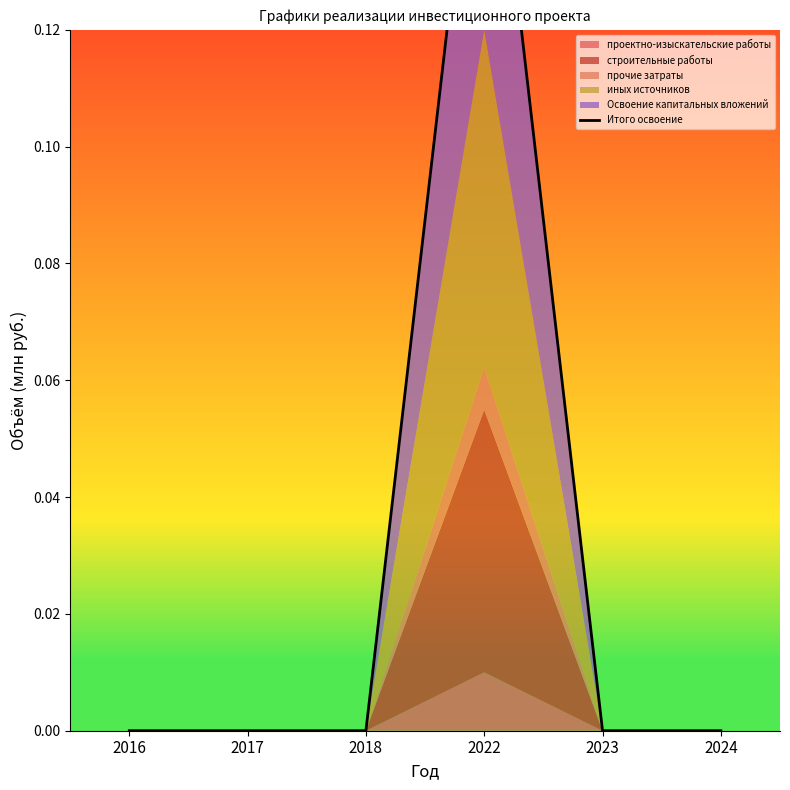

The chart shows a value of 0.1 at 2016. True or false?

False